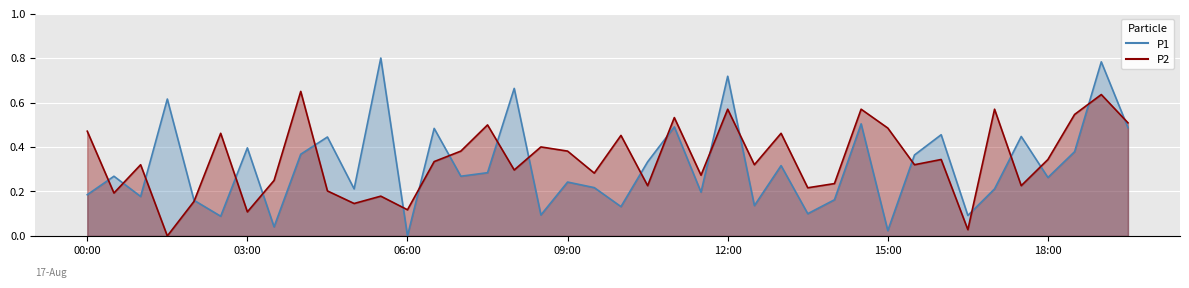

What is the difference between the maximum and minimum values in the P2 series?

0.7